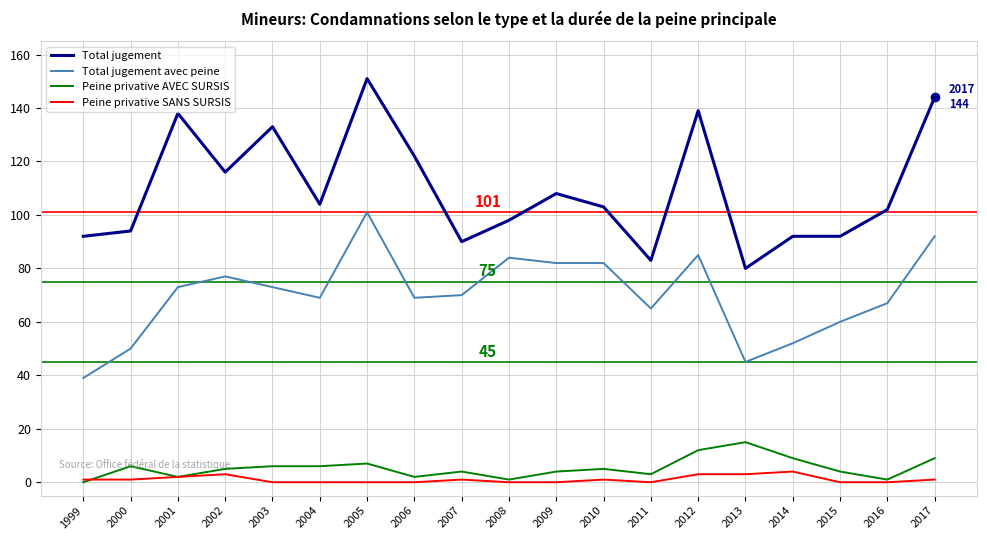

Where is Total jugement nearest to the value 115?

2002